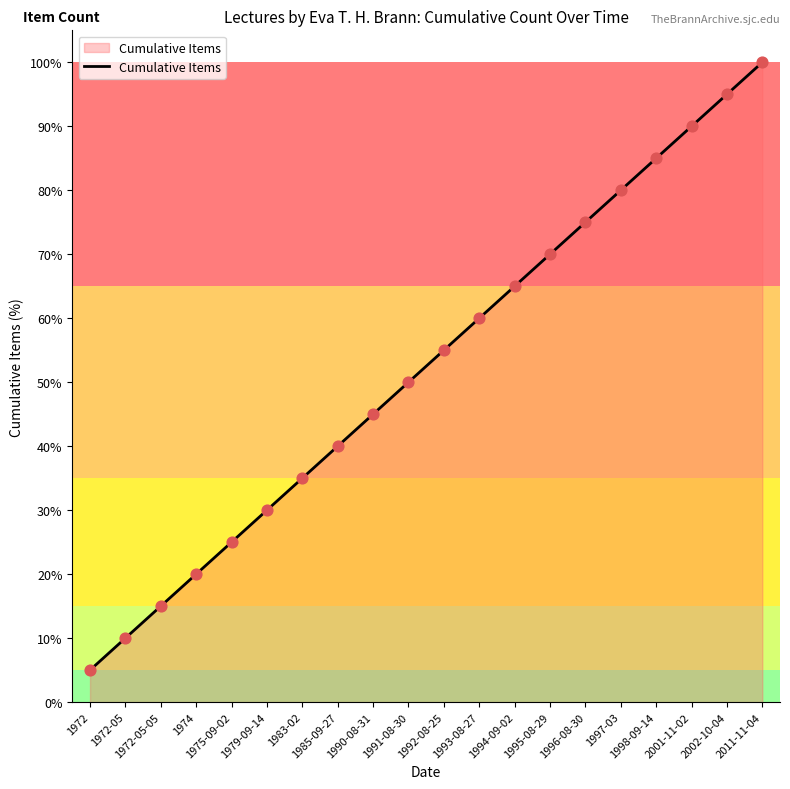

Which has a higher value, 1991-08-30 or 2002-10-04?

2002-10-04